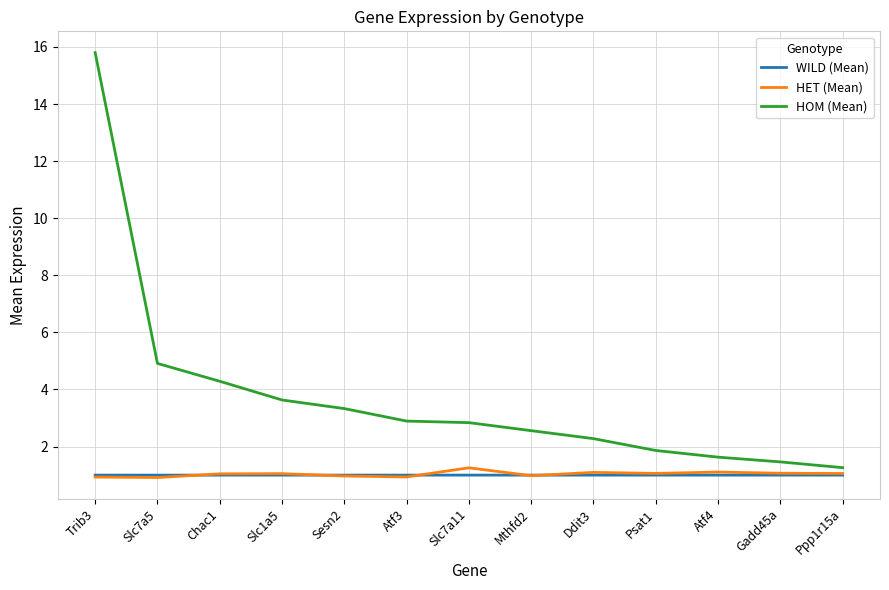

The HET (Mean) series shows 1.0 at Mthfd2. True or false?

True